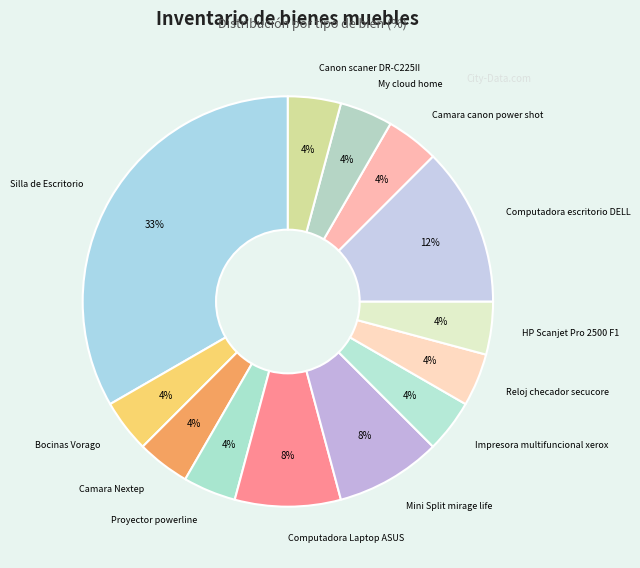

Does any single category account for the majority?

No